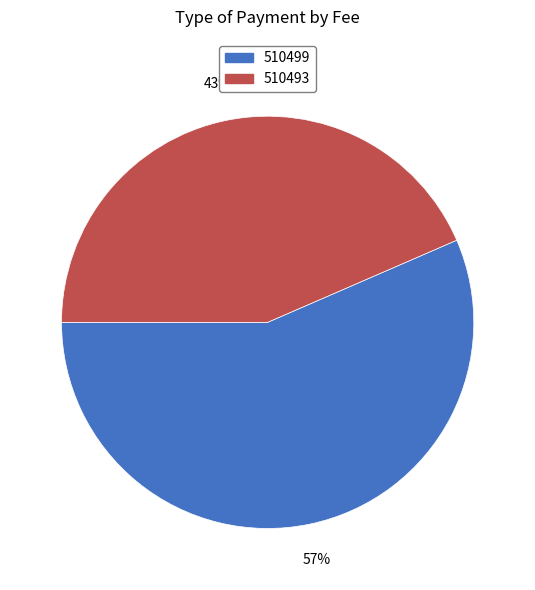

Which slice represents more than half of the pie?

510499